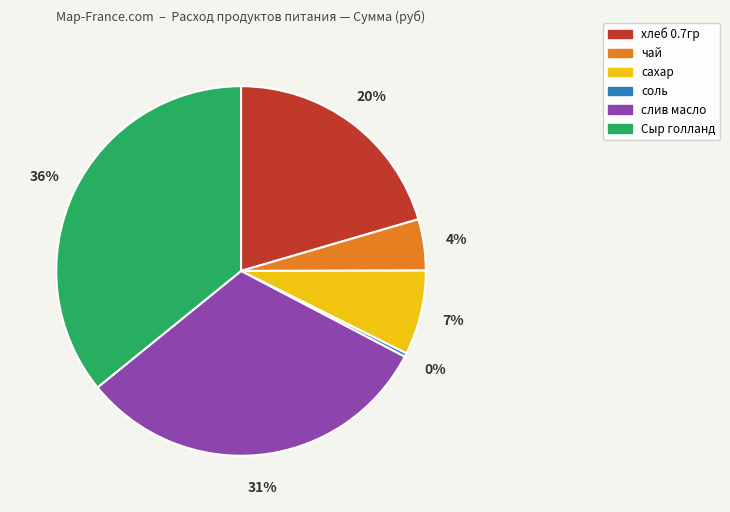

To the nearest percent, what percentage of the pie is хлеб 0.7гр?

20%